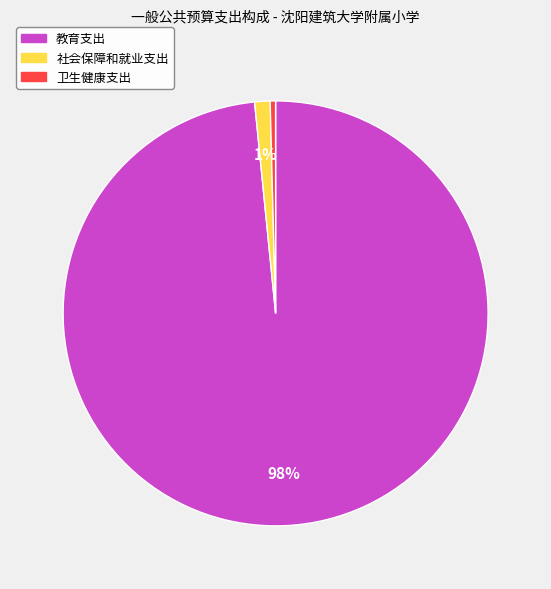

Which slice is the largest?

教育支出